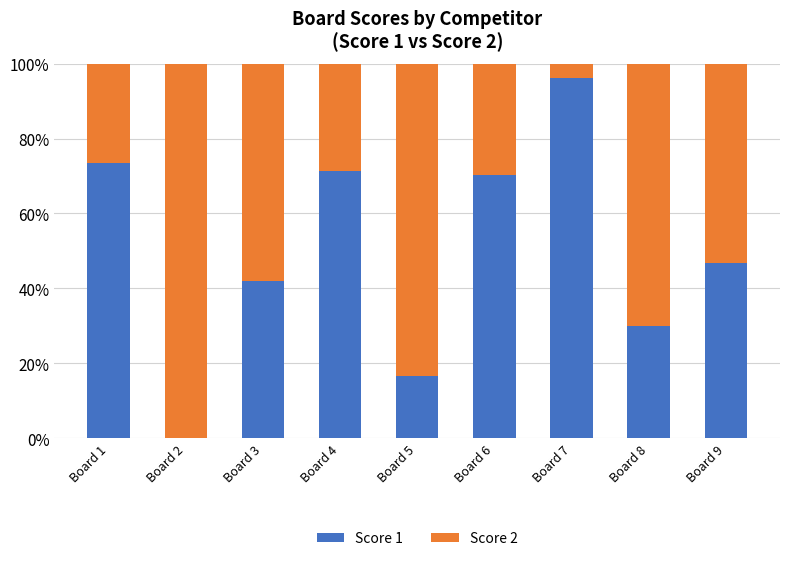

Read the Score 1 value at Board 5.

16.7